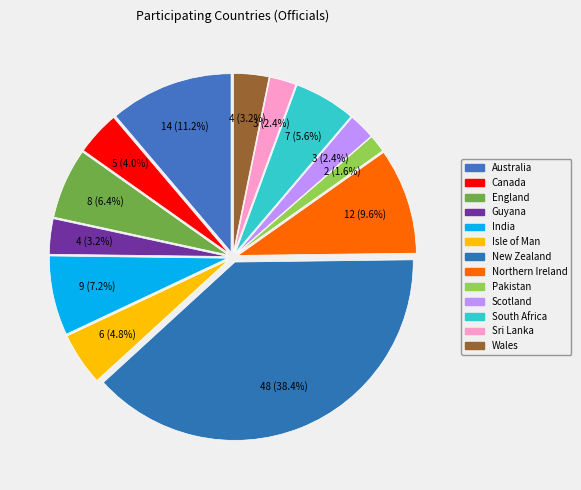

Count the number of slices in the pie.

13